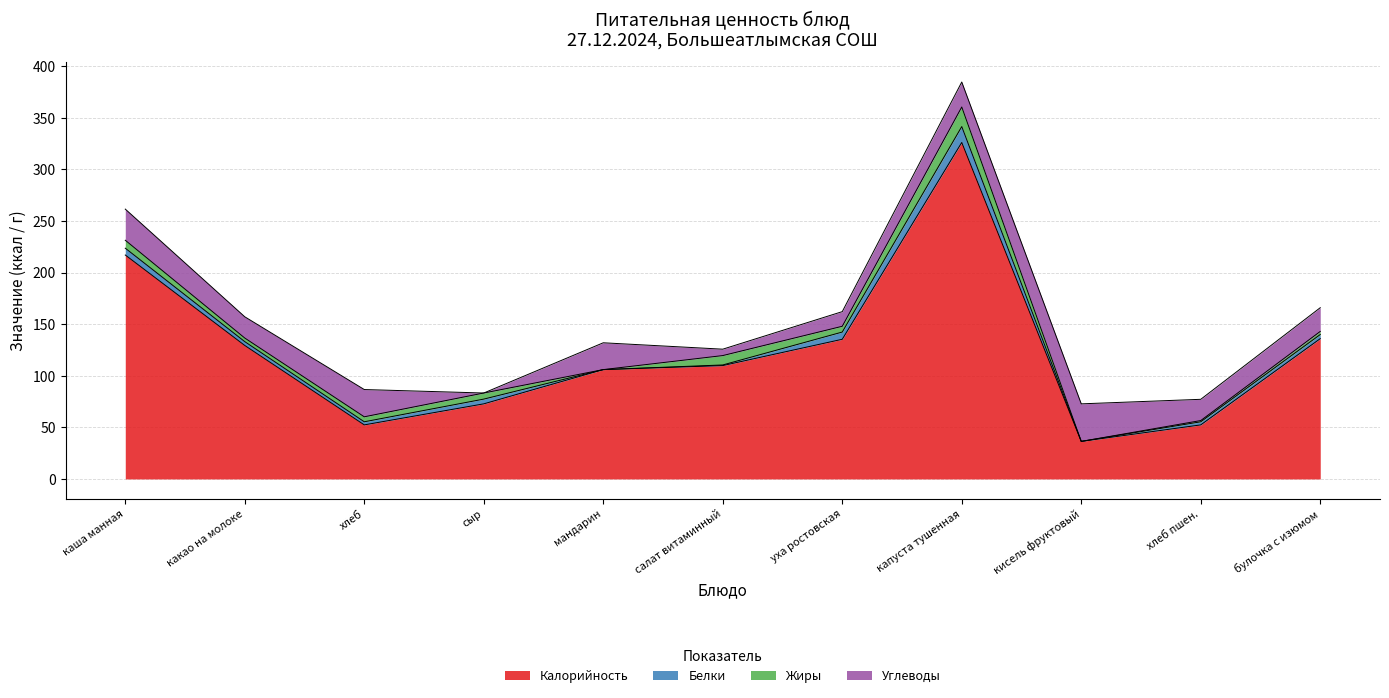

Which has a higher value, булочка с изюмом or хлеб пшен.?

булочка с изюмом